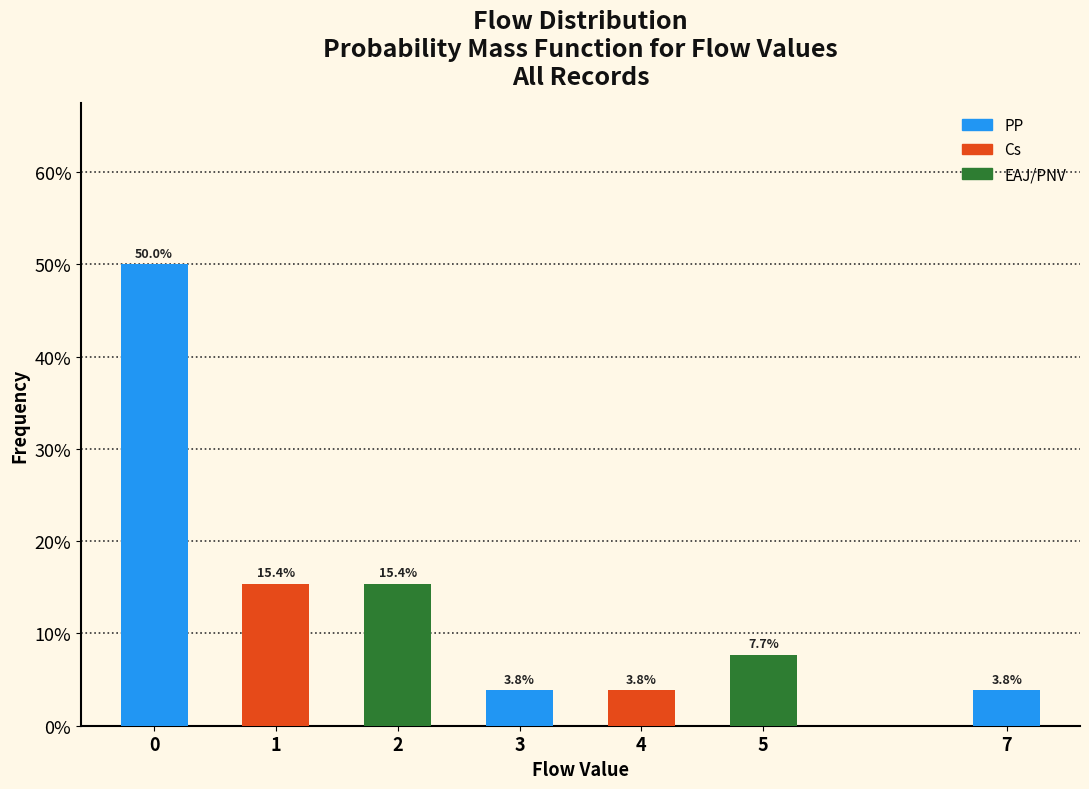

Are the bars horizontal?

No